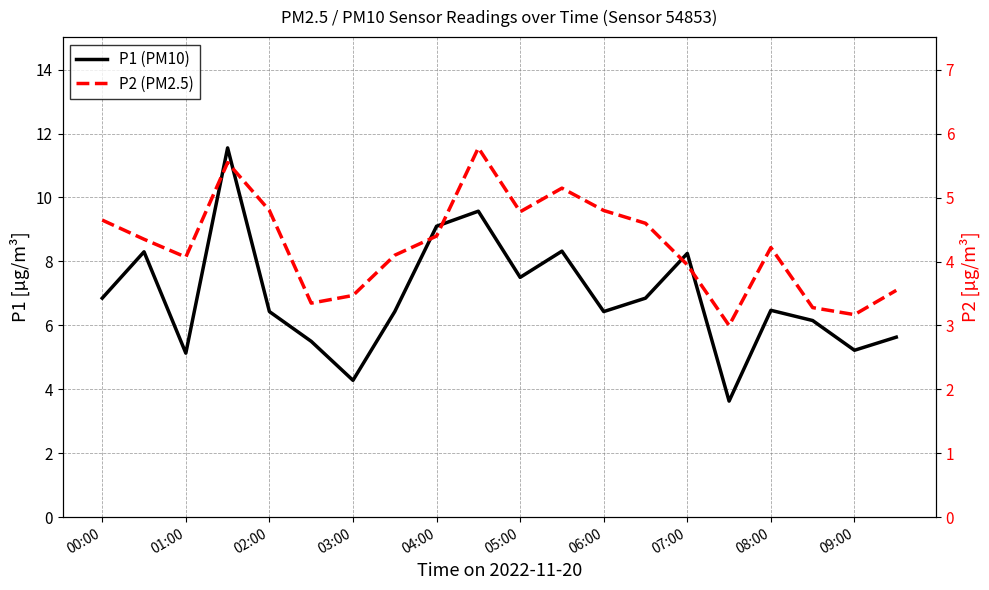

What is the spread (max minus min) of values at 15?

0.6